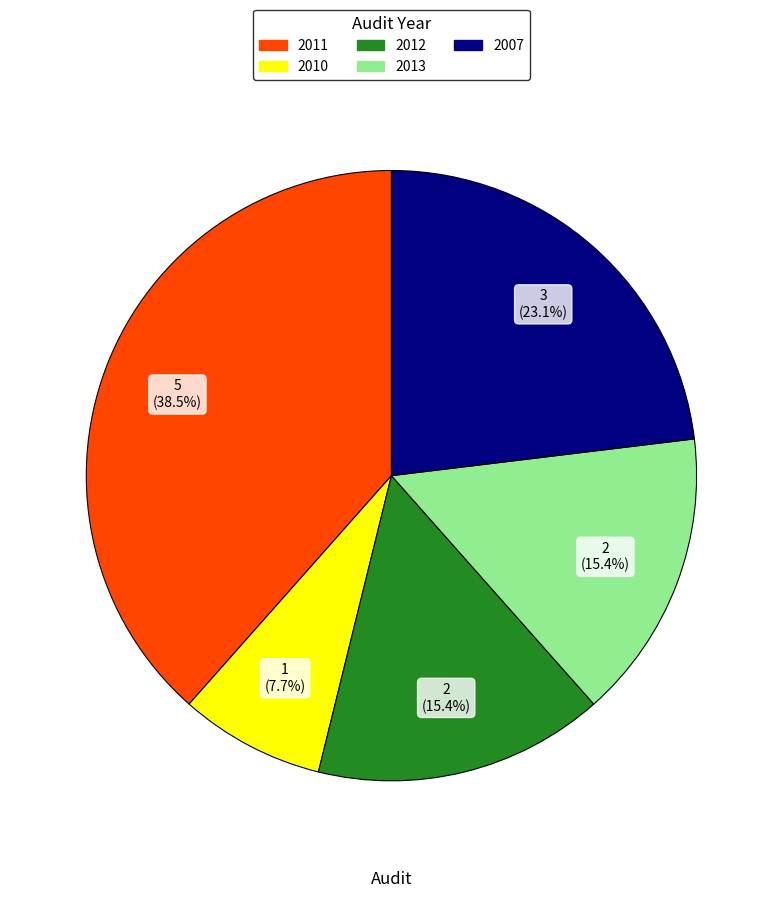

What is the ratio of the value at 2013 to the value at 2011?

0.4